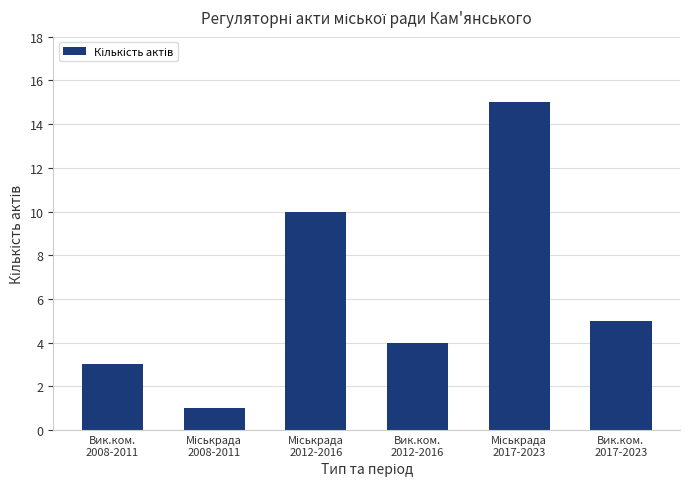

What is the value of the 2nd bar from the left?

1